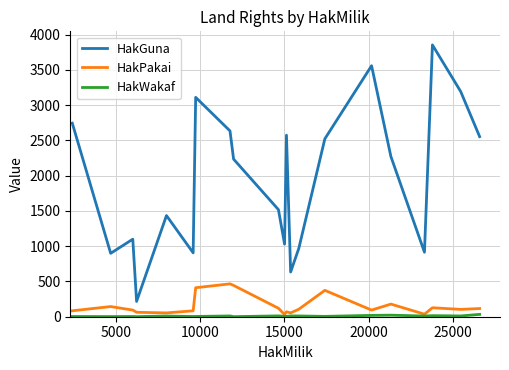

Which series has the widest spread of values?

HakGuna